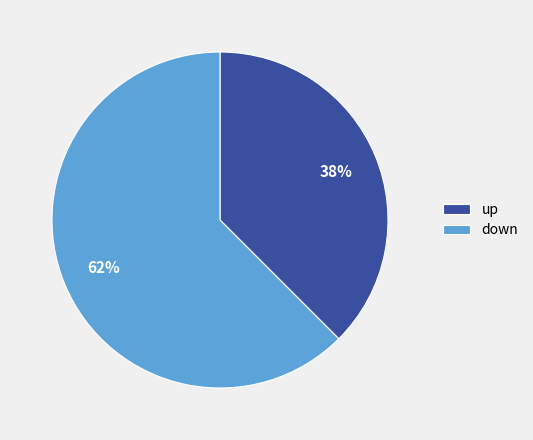

Which slice represents more than half of the pie?

down